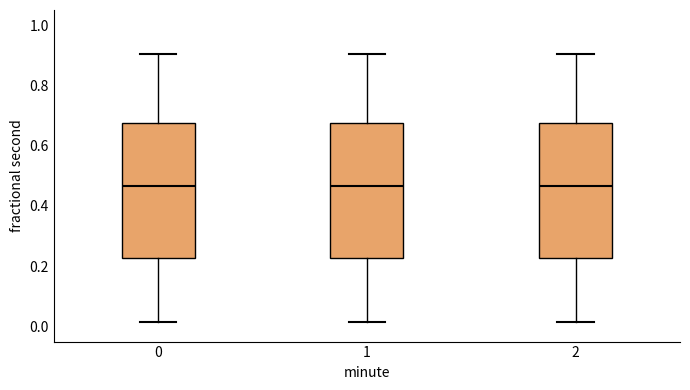

Reading left to right, transcribe this box plot: for each box, give where its median line is, the range the box spans, and where its two whiskers end, as read against the y-axis. The values are not printed on the chart, so give them approximately, as read against the axis.

0: median 0.46, box 0.22 to 0.68, whiskers 0.02 to 0.90
1: median 0.46, box 0.22 to 0.68, whiskers 0.02 to 0.90
2: median 0.46, box 0.22 to 0.68, whiskers 0.02 to 0.90